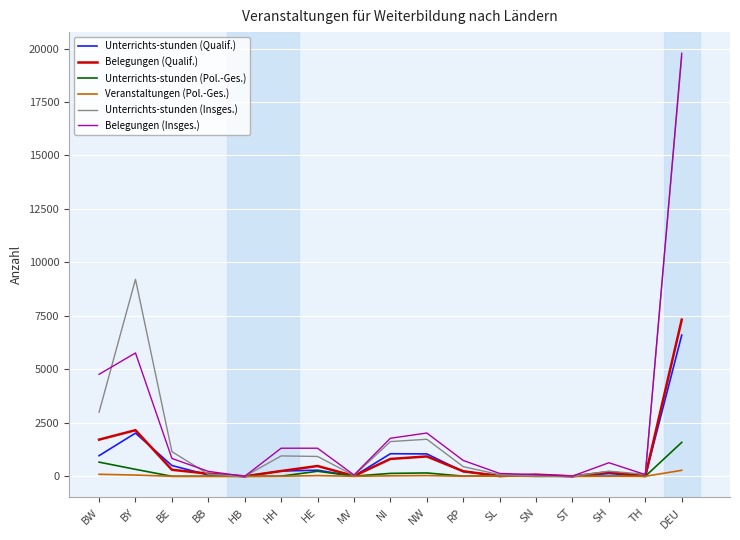

At which category is the sum across all series the highest?

DEU